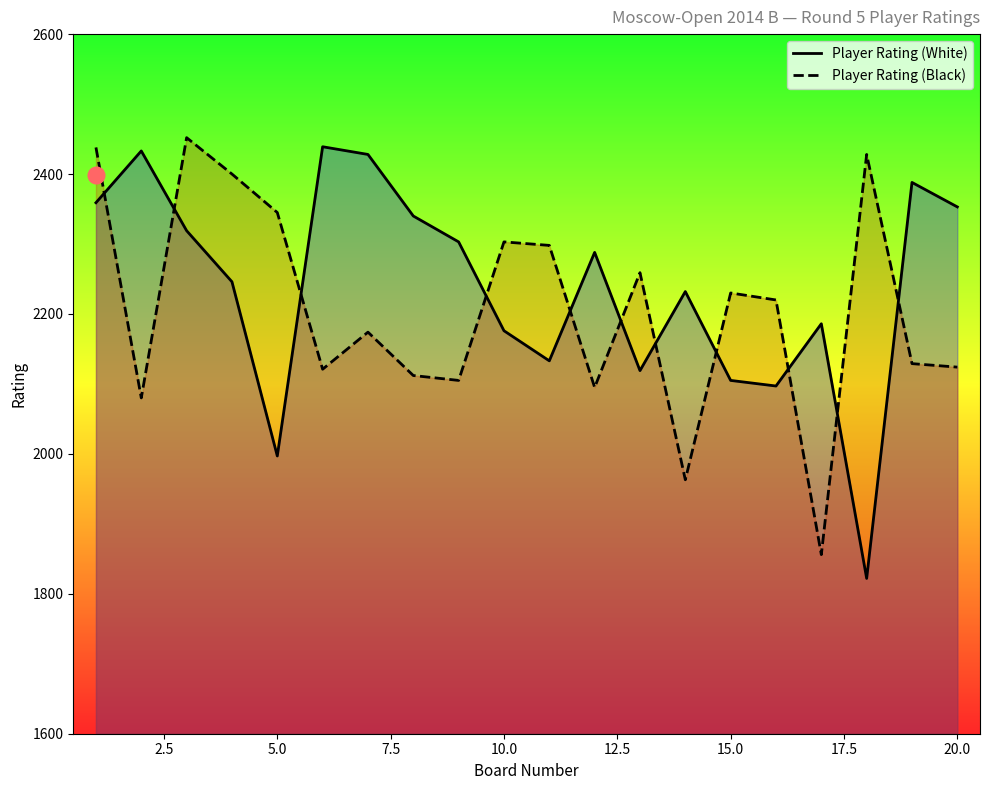

Which series has the largest total across all categories?

Player Rating (White)